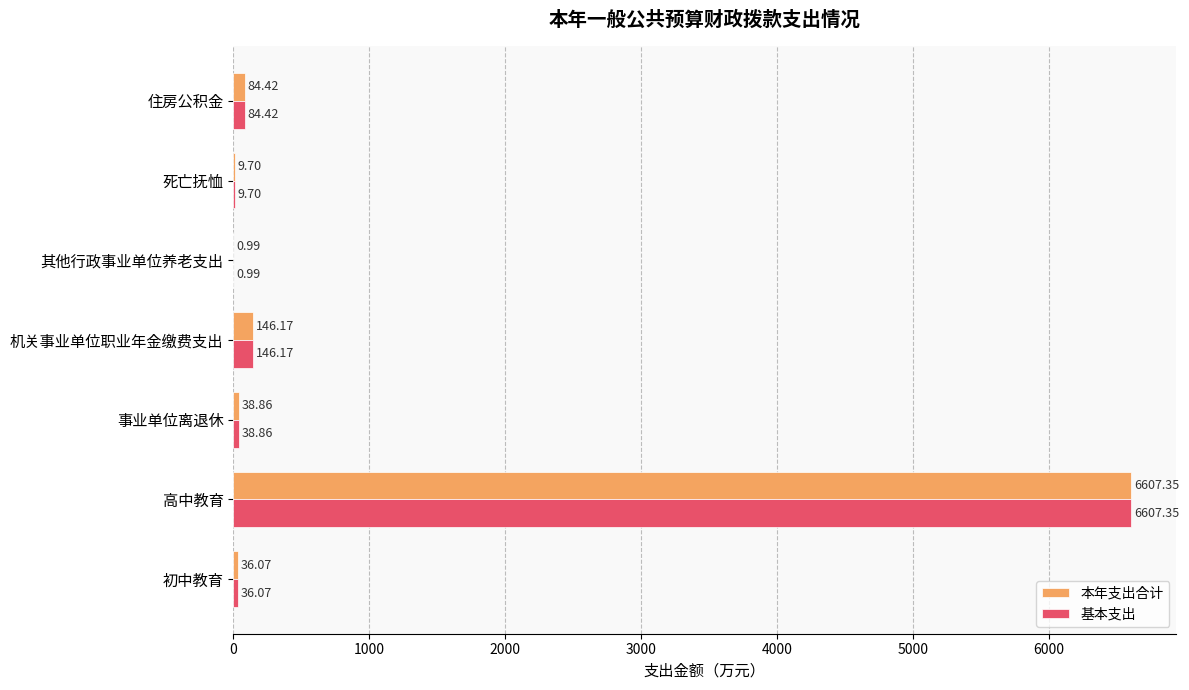

What are all the series names shown in the legend?

本年支出合计, 基本支出